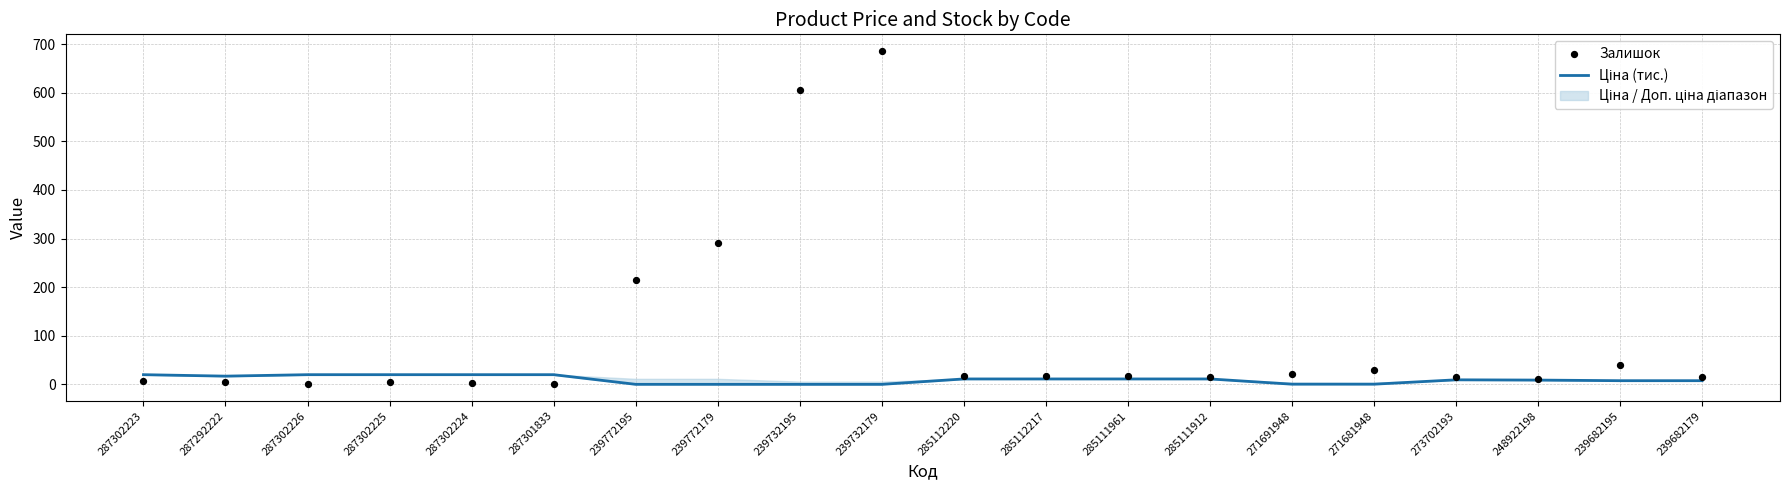

Which series contains the highest Y value?

Залишок